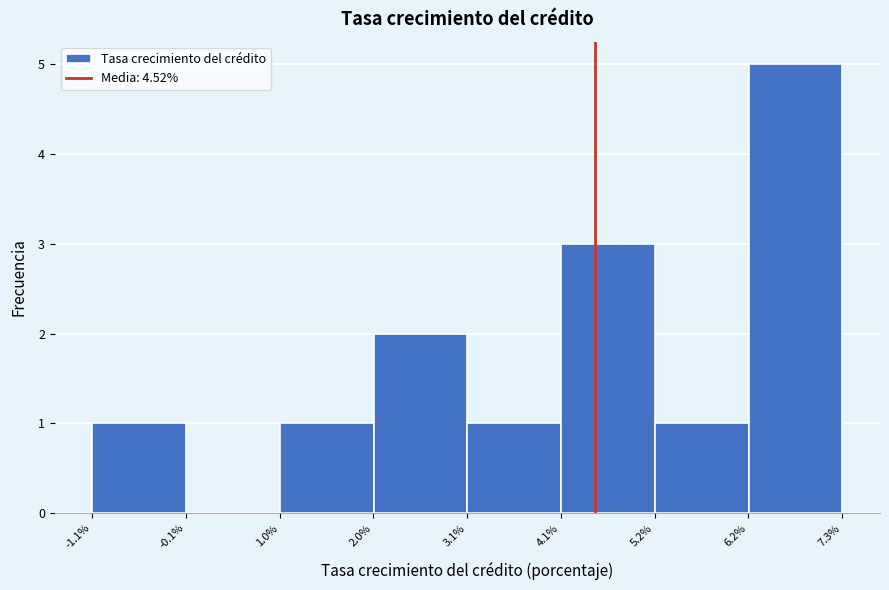

Reading left to right, list every bar in this chart as the range it spans on the x-axis followed by its height. Neither the bar edges nor the heights are printed on the chart, so give them approximately, as read against the axes.

-1.2 to 0.0: 1
0.0 to 1.0: 0
1.0 to 2.0: 1
2.0 to 3.0: 2
3.0 to 4.2: 1
4.2 to 5.2: 3
5.2 to 6.2: 1
6.2 to 7.2: 5